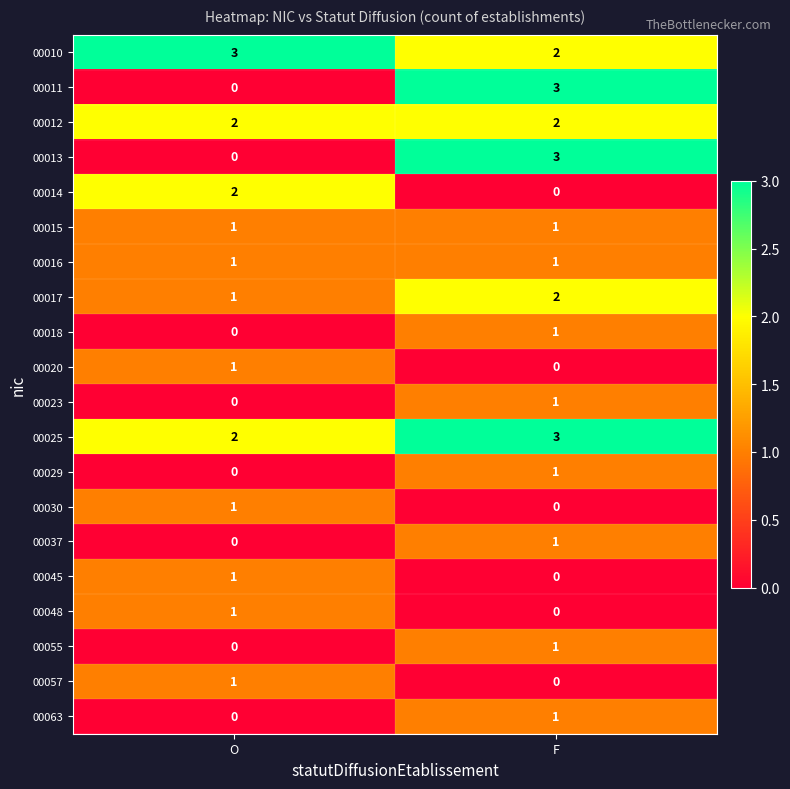

At which label does 00037 reach its minimum?

O